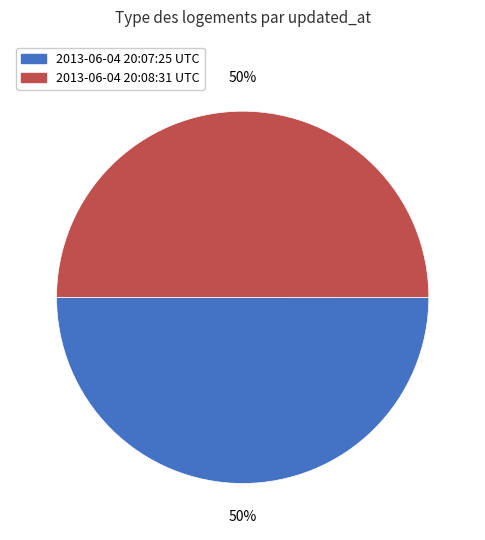

Combined, do 2013-06-04 20:07:25 UTC and 2013-06-04 20:08:31 UTC account for over 50%?

Yes